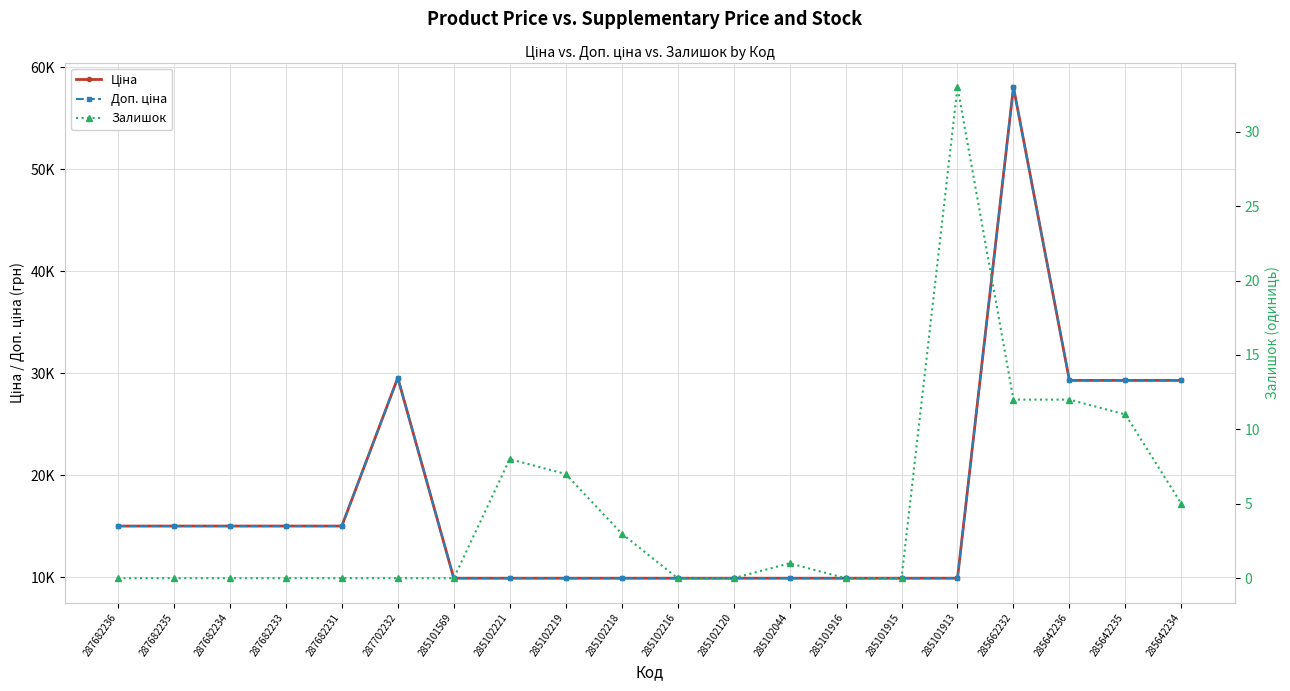

The value of Залишок at 287702232 is -18.4. True or false?

False